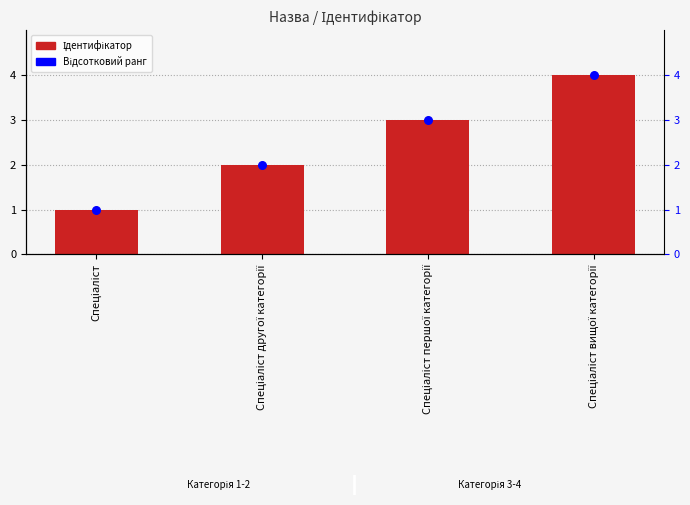

Which series has the largest total across all categories?

Ідентифікатор